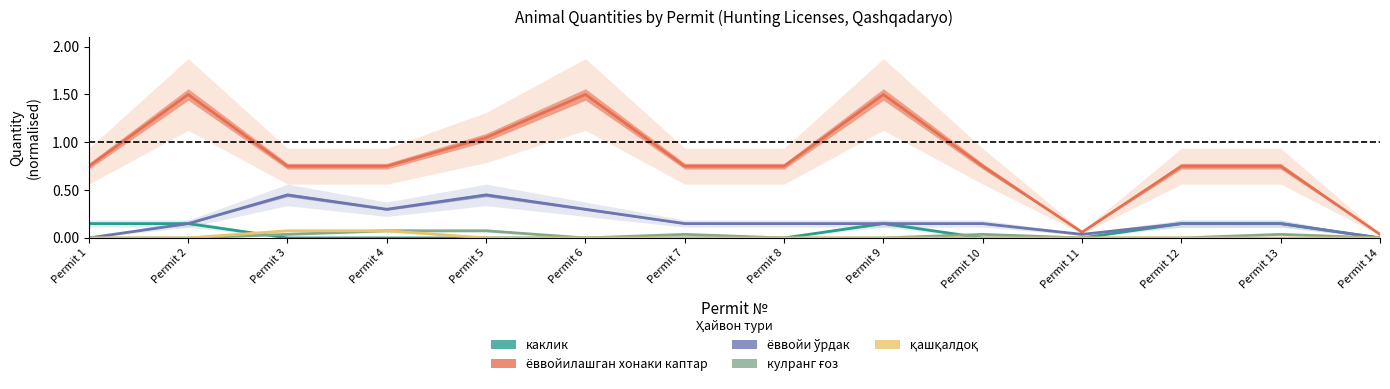

At which label is каклик closest to 0?

Permit 3